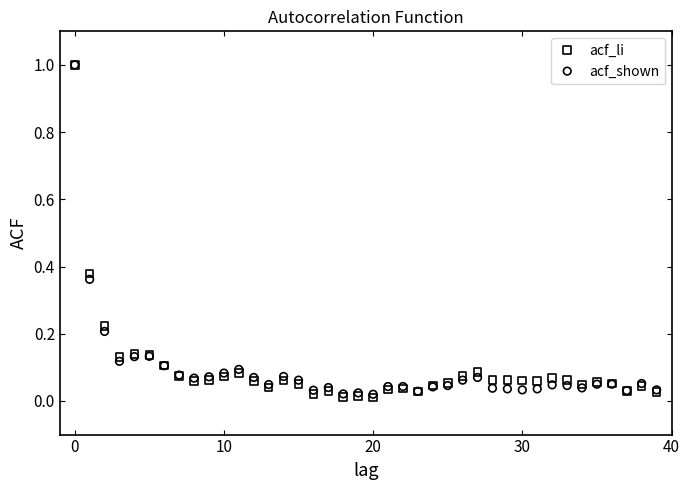

Which series contains the lowest Y value?

acf_li